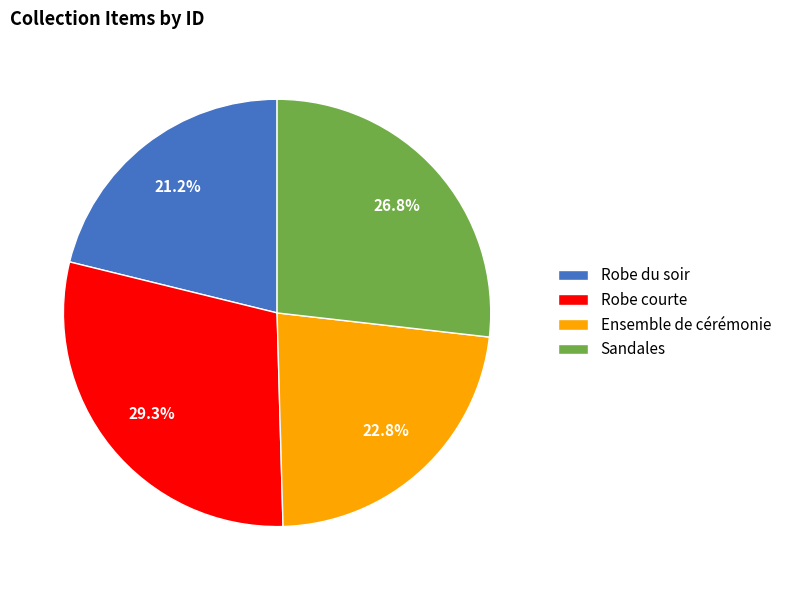

To the nearest percent, what is the combined percentage of Robe courte and Sandales?

56%